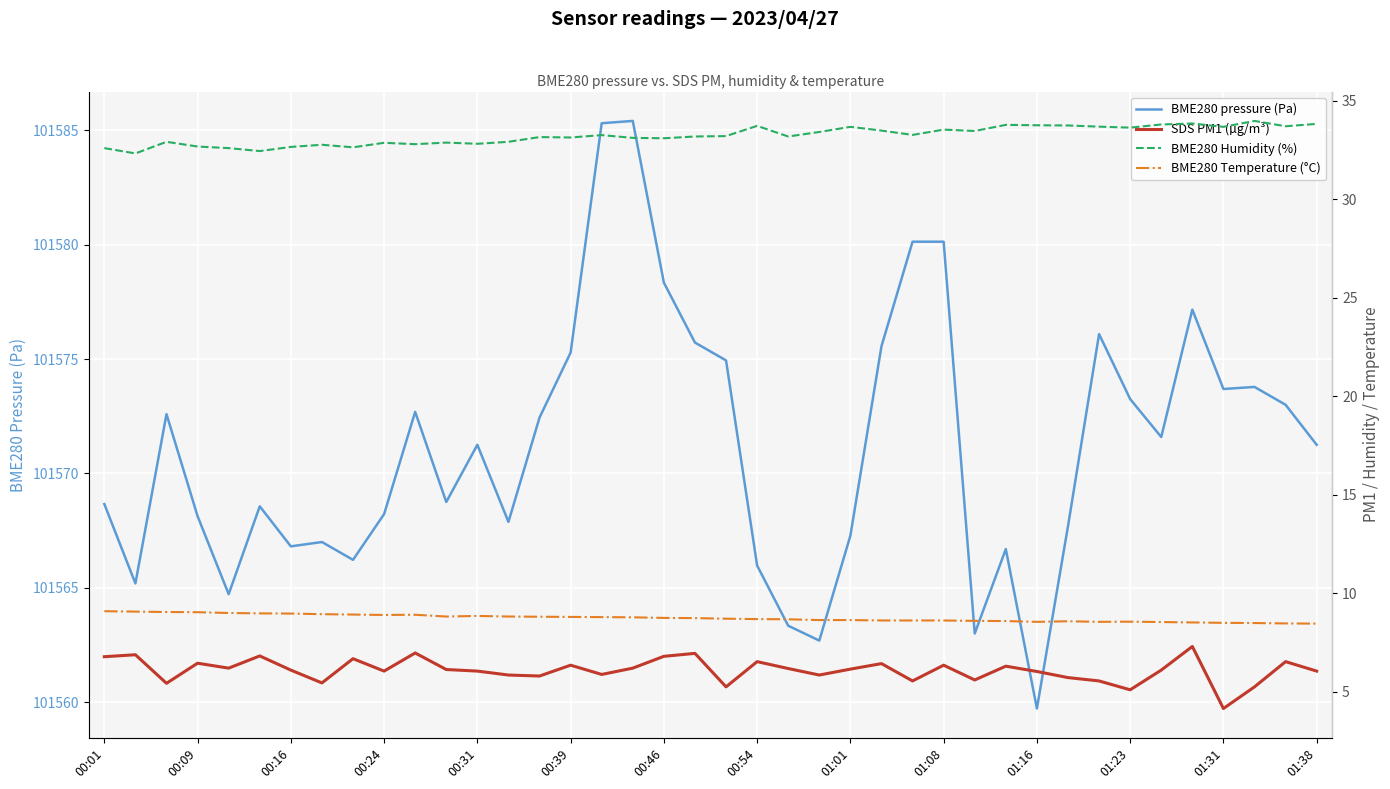

True or false: BME280 pressure (Pa) has a value of 24284.9 at 01:38.

False